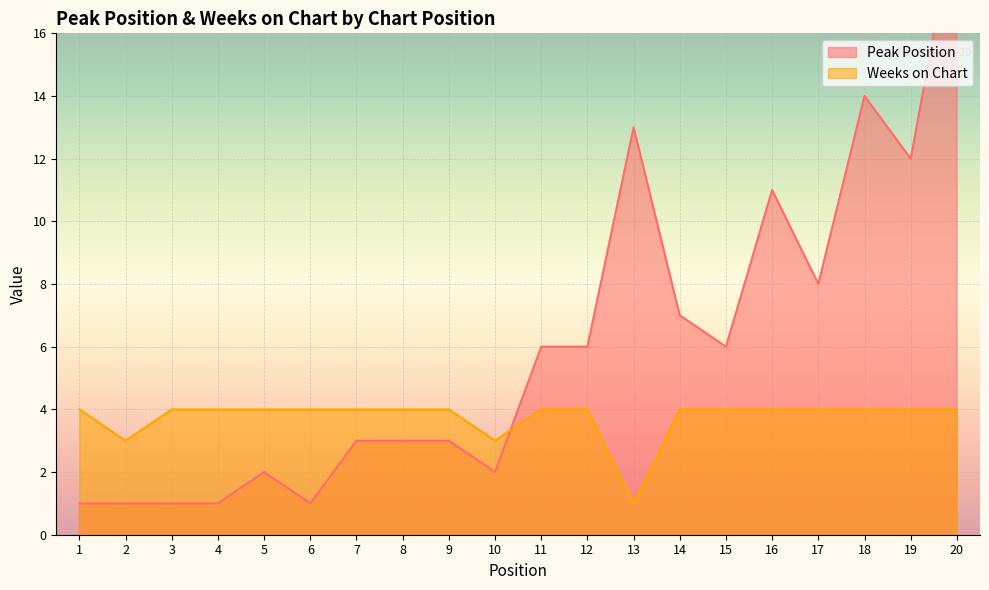

Which series changed the most between 2 and 10?

Peak Position